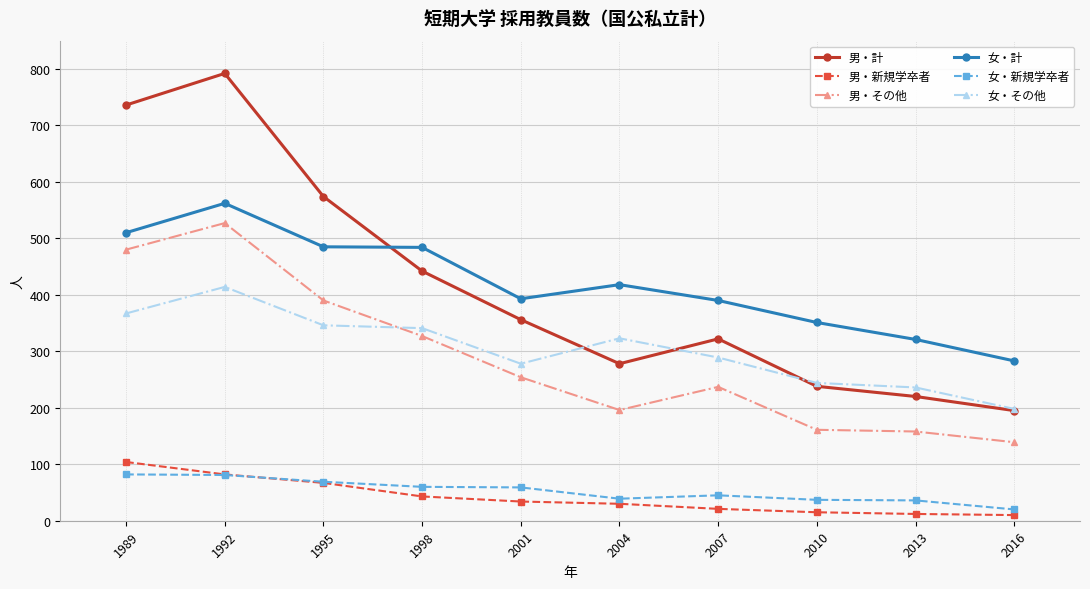

At which label does 男・計 reach its peak?

1992